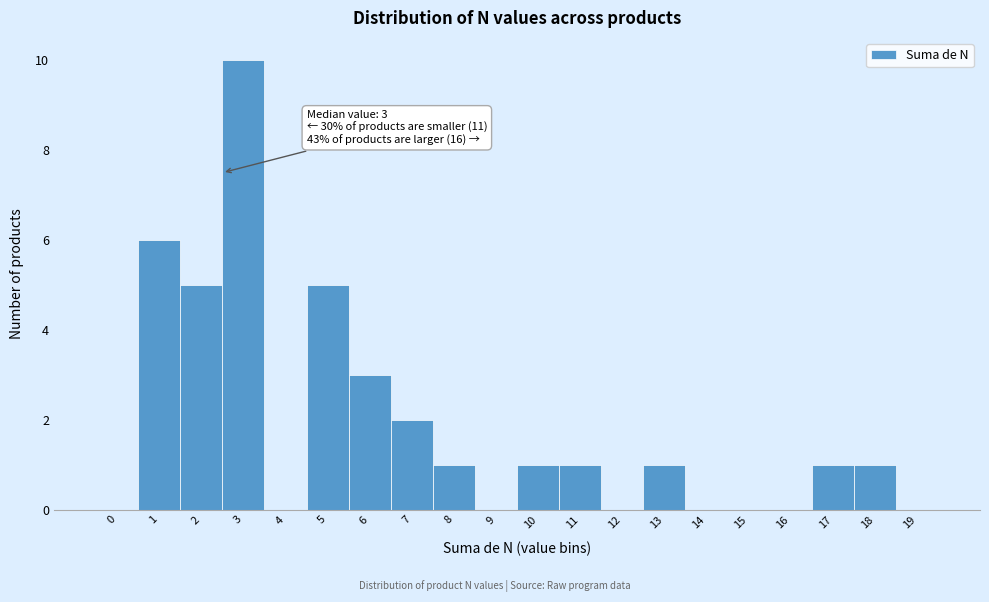

Reading right to left, list all the values displayed in this chart.

19=0	18=1	17=1	16=0	15=0	14=0	13=1	12=0	11=1	10=1	9=0	8=1	7=2	6=3	5=5	4=0	3=10	2=5	1=6	0=0